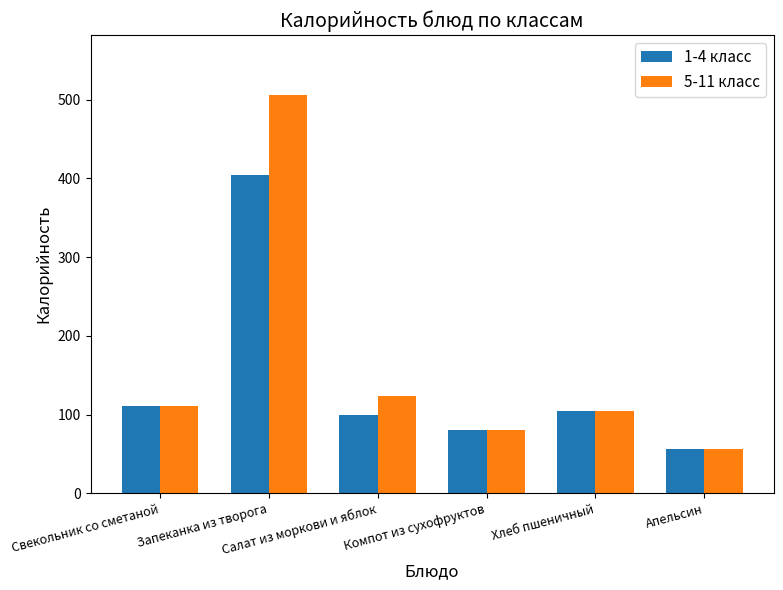

What position from the right is Хлеб пшеничный?

2